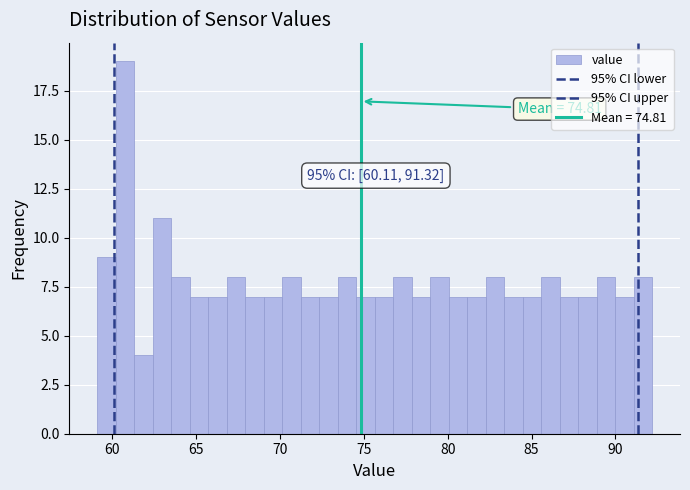

Read against the x-axis, roughly where is the centre of the tallest bar?

60.5